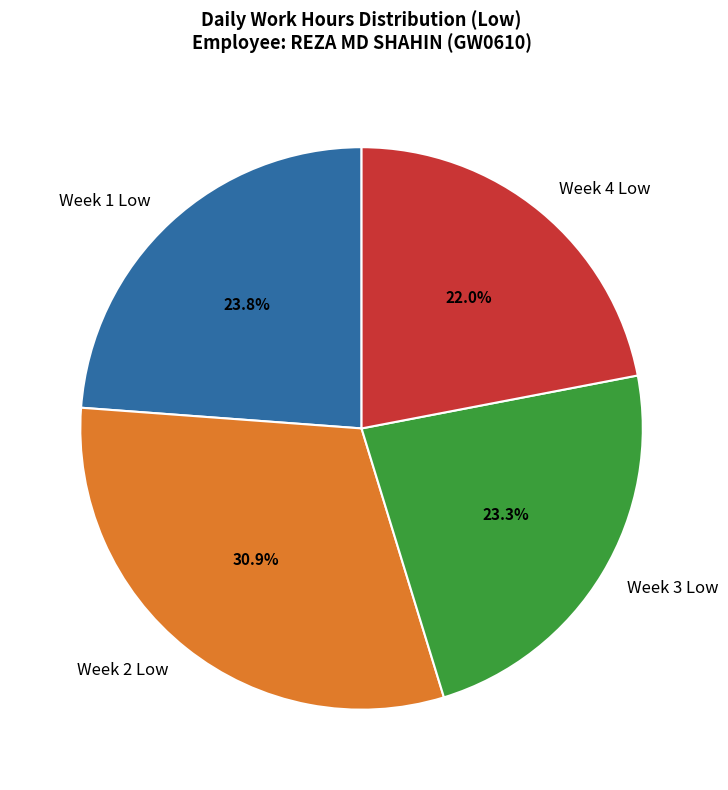

Which has a higher value, Week 4 Low or Week 1 Low?

Week 1 Low